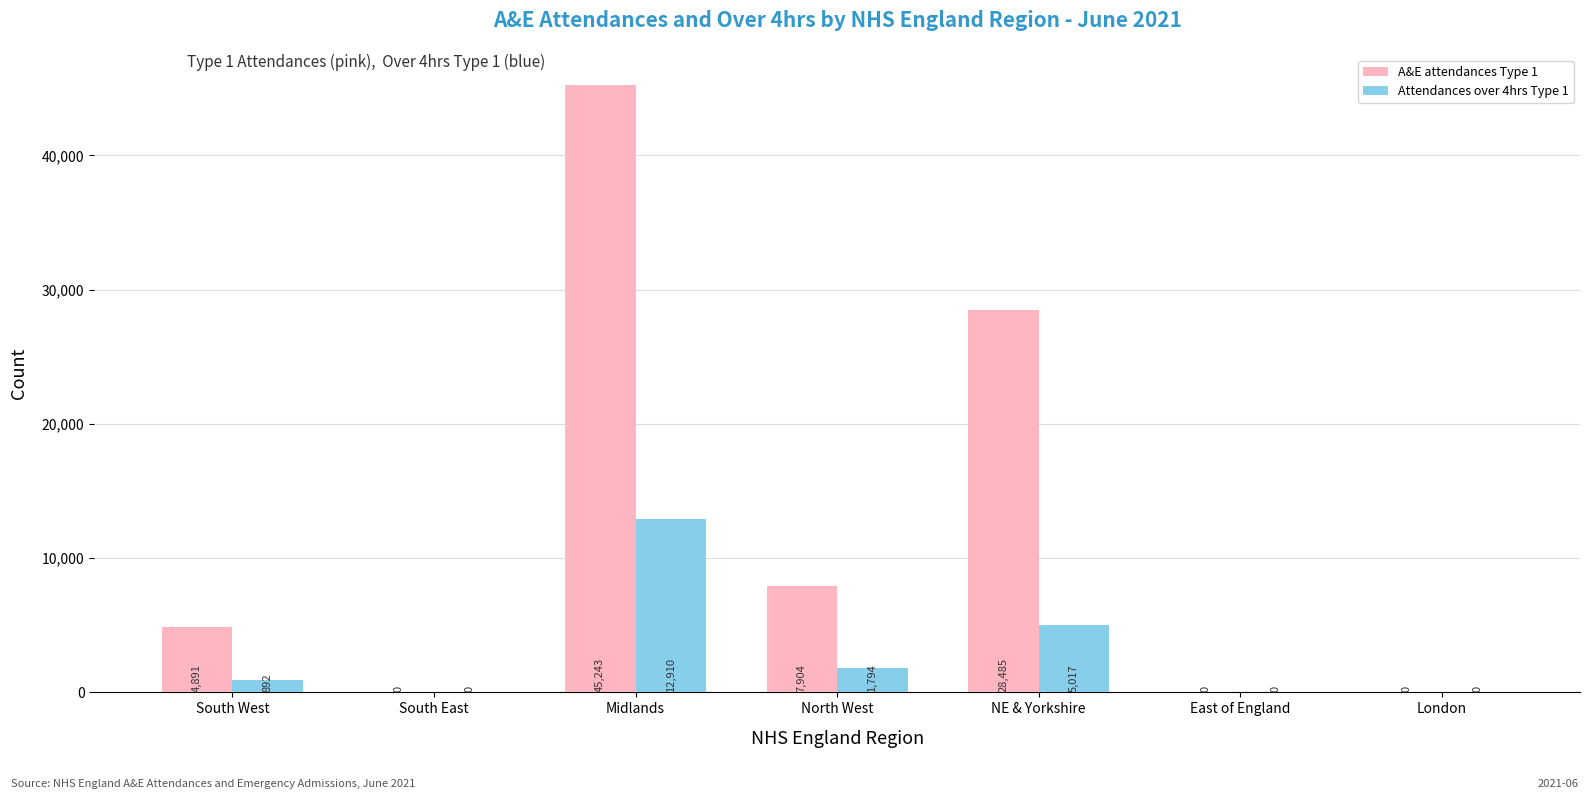

What is the total value across all series at Midlands?

58153